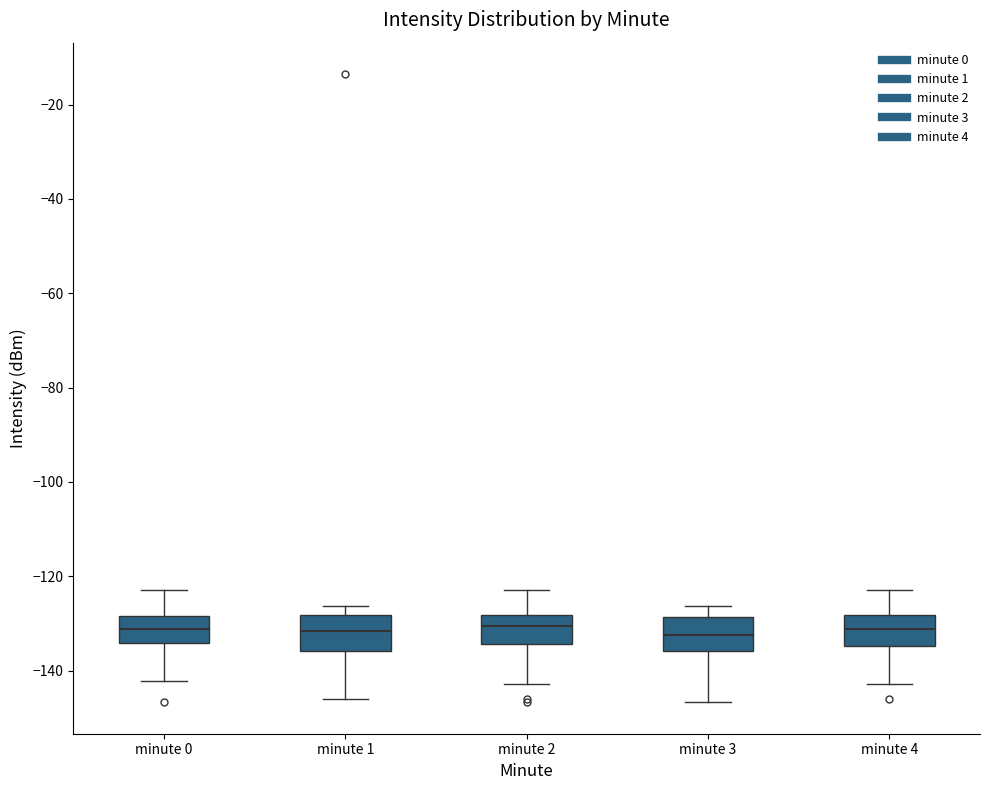

Reading left to right, transcribe this box plot: for each box, give where its median line is, the range the box spans, and where its two whiskers end, as read against the y-axis. The values are not printed on the chart, so give them approximately, as read against the axis.

minute 0: median -132, box -134 to -128, whiskers -142 to -122
minute 1: median -132, box -136 to -128, whiskers -146 to -126
minute 2: median -130, box -134 to -128, whiskers -142 to -122
minute 3: median -132, box -136 to -128, whiskers -146 to -126
minute 4: median -132, box -134 to -128, whiskers -142 to -122